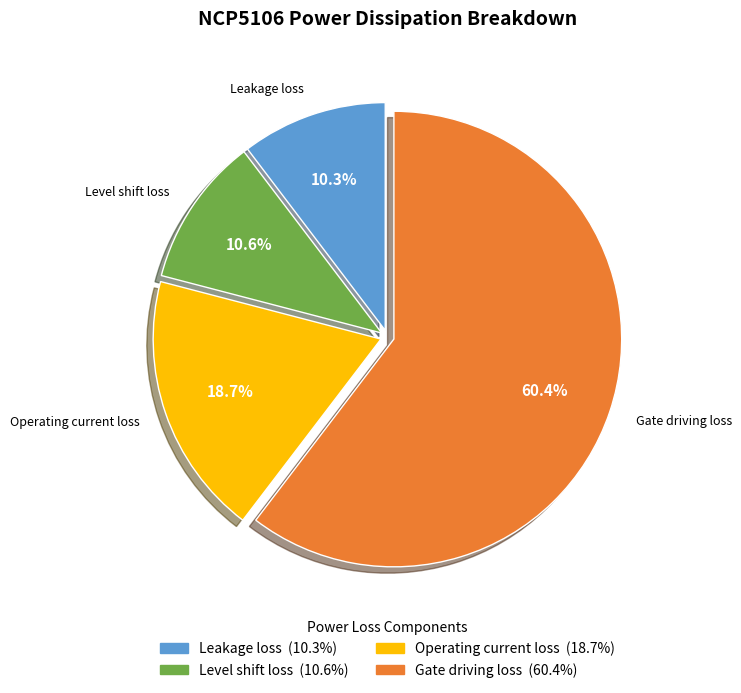

Combined, what portion of the pie is Level shift loss and Operating current loss?

29.3%